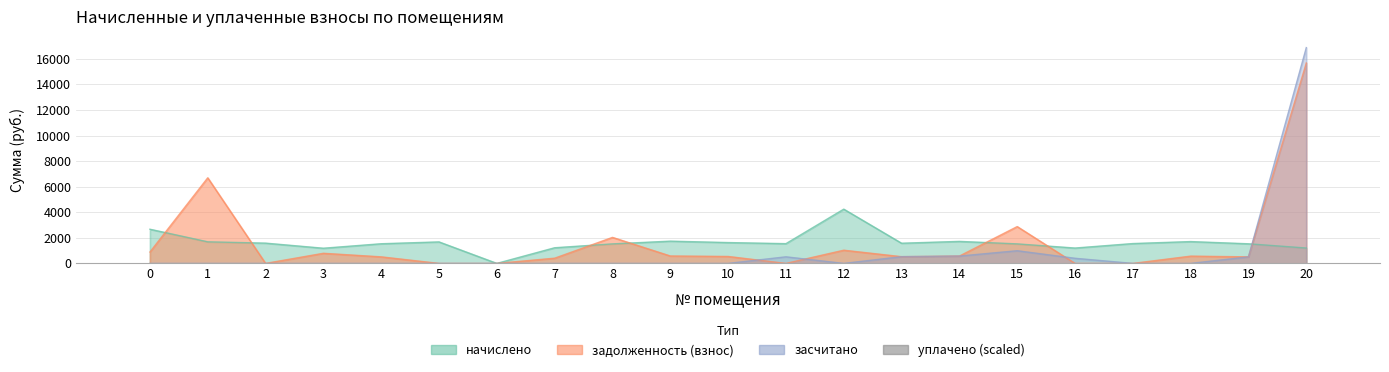

Does the chart contain stacked bars?

No